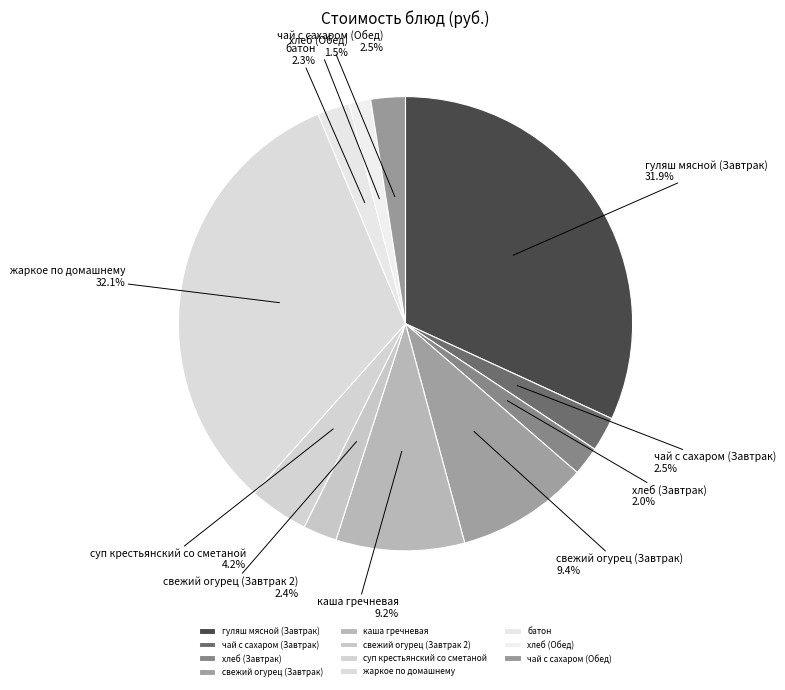

How many slices are in this pie chart?

11